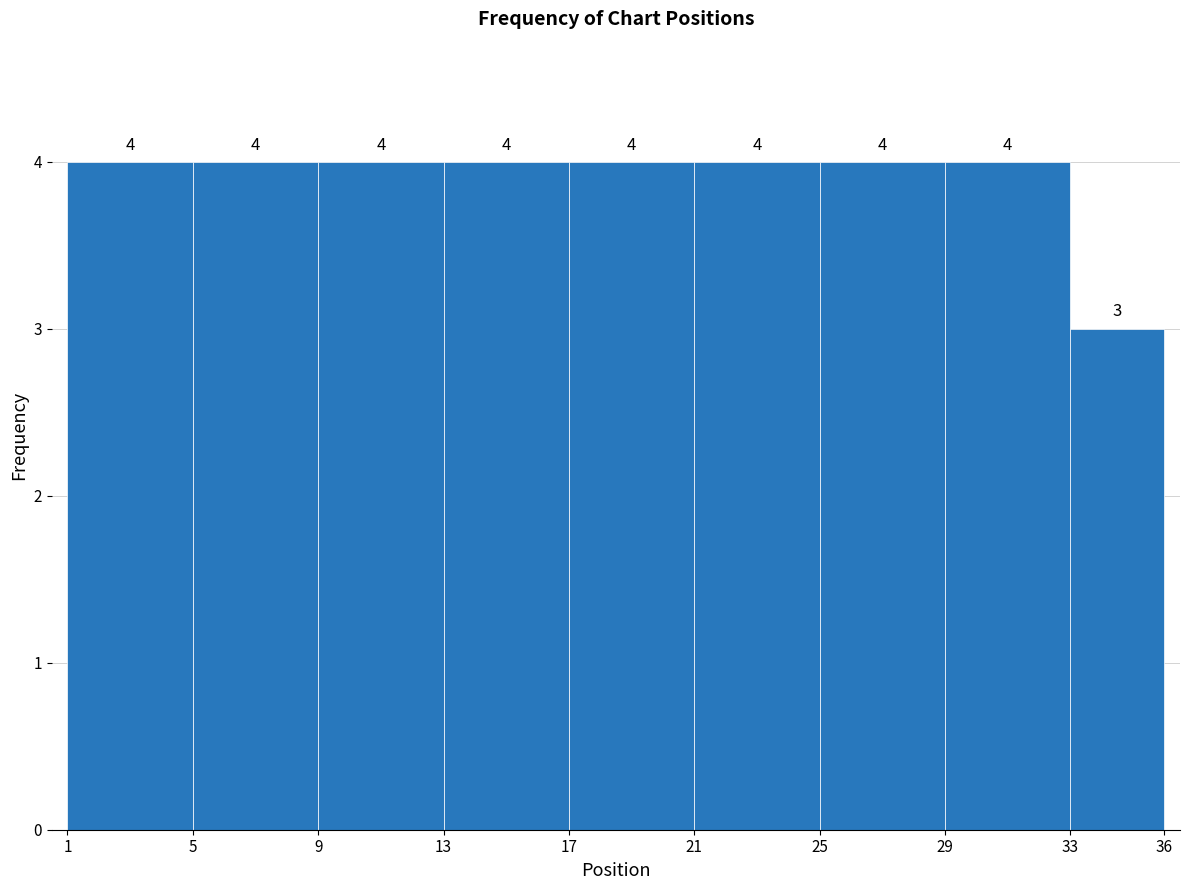

What is the height of the bar covering 25 to 29 on the x-axis?

4